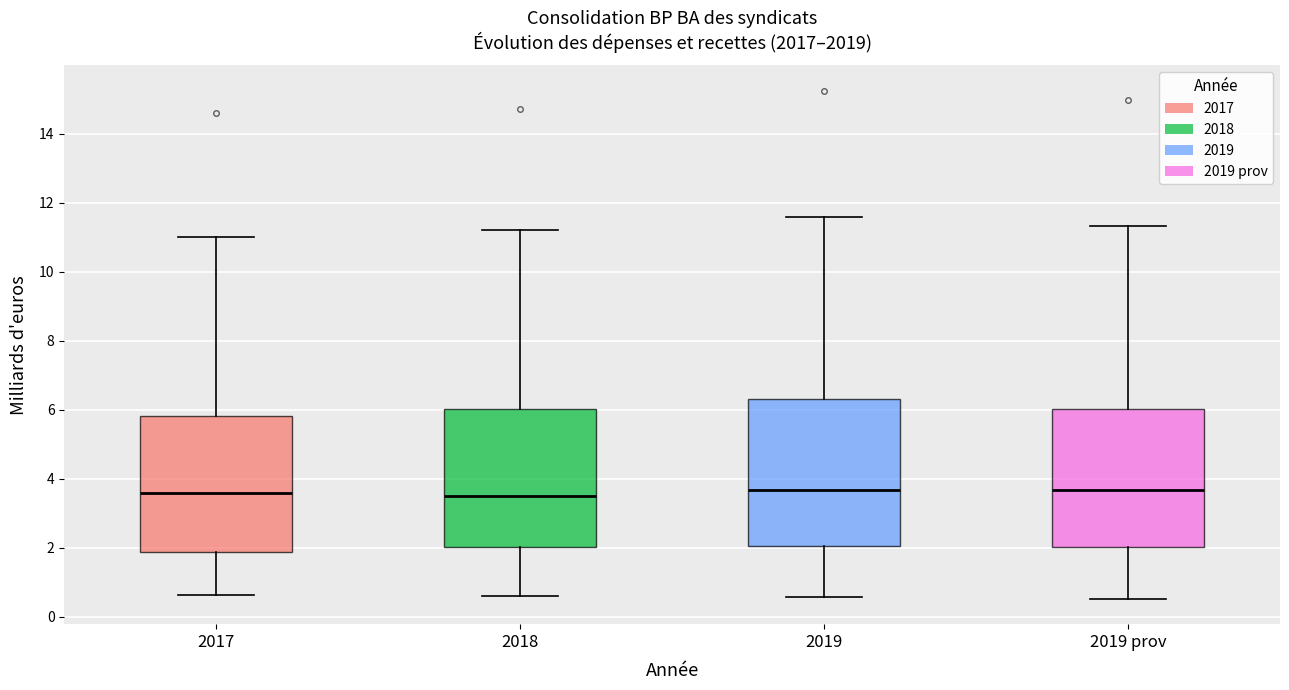

Reading left to right, transcribe this box plot: for each box, give where its median line is, the range the box spans, and where its two whiskers end, as read against the y-axis. The values are not printed on the chart, so give them approximately, as read against the axis.

2017: median 3.6, box 1.8 to 5.8, whiskers 0.6 to 11.0
2018: median 3.6, box 2.0 to 6.0, whiskers 0.6 to 11.2
2019: median 3.6, box 2.0 to 6.4, whiskers 0.6 to 11.6
2019 prov: median 3.6, box 2.0 to 6.0, whiskers 0.6 to 11.4